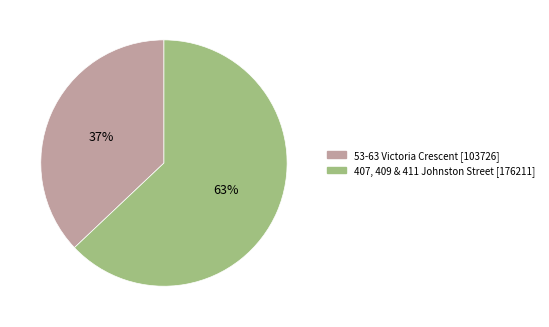

Is there any slice that represents more than half of the pie?

Yes